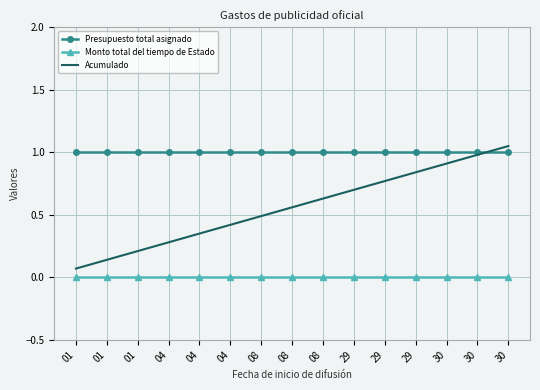

Rank the categories by Presupuesto total asignado value from lowest to highest.

01, 01, 01, 04, 04, 04, 08, 08, 08, 29, 29, 29, 30, 30, 30